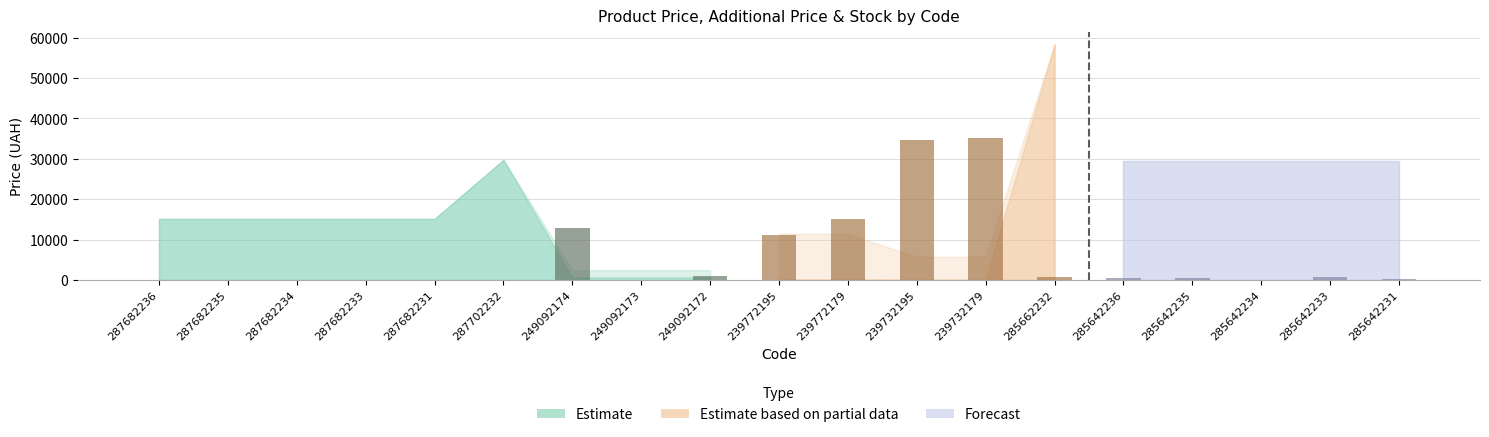

What position from the left is 287682231?

5